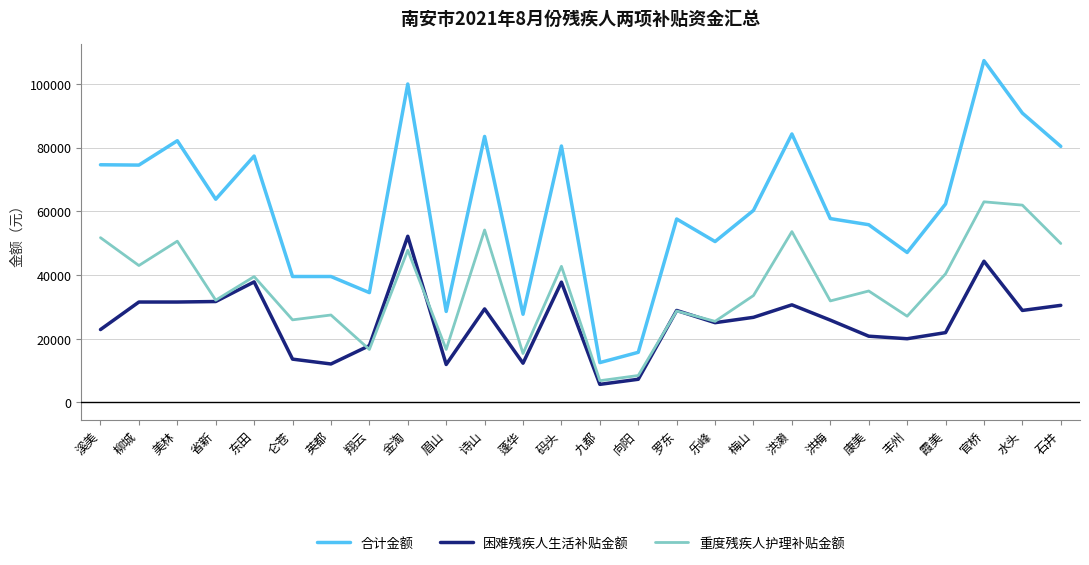

Rank the series by their maximum value, from highest to lowest.

合计金额, 重度残疾人护理补贴金额, 困难残疾人生活补贴金额